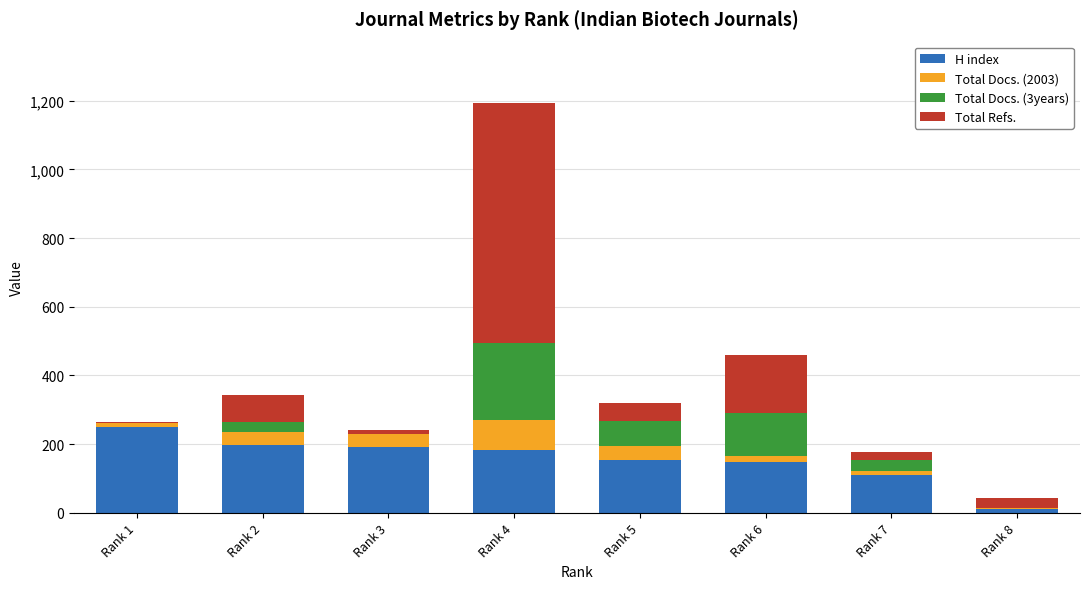

What is the sum of all H index values?

1248